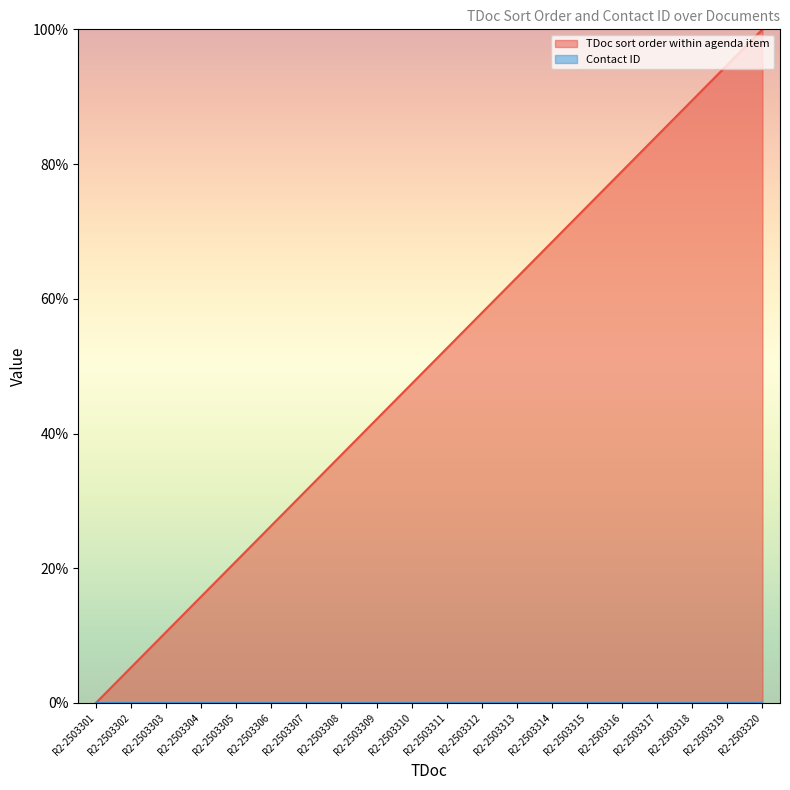

How many lines are shown in the chart?

2